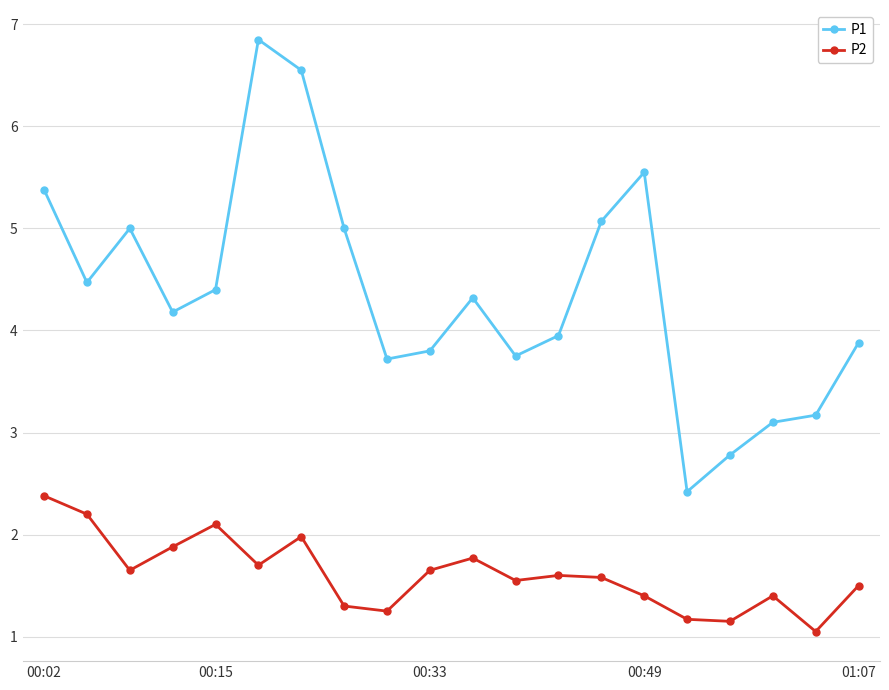

What is the value of the P1 point at the 17th from the left?

2.8